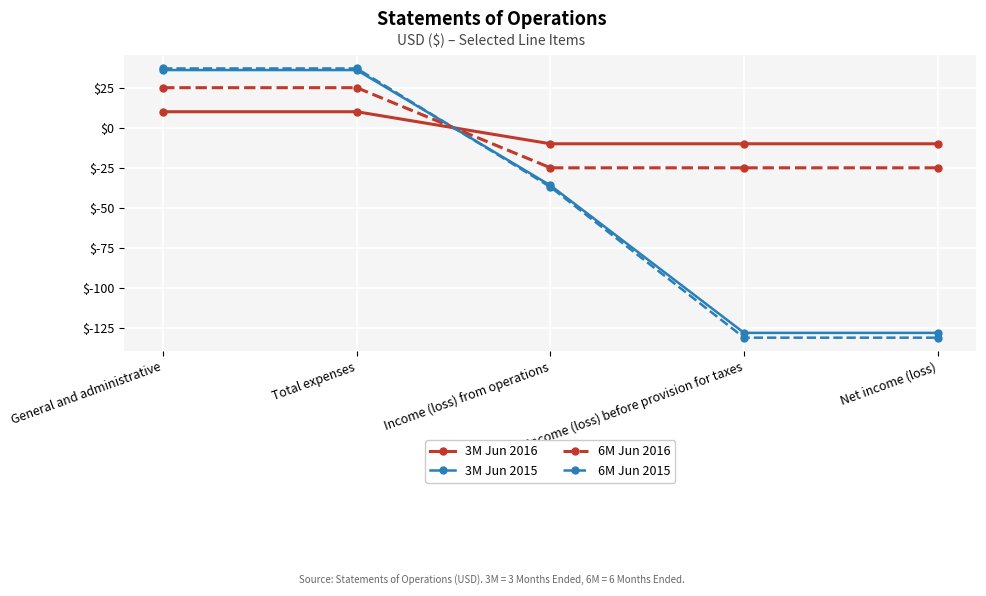

Which series ends up on top after the final intersection of 6M Jun 2016 and 3M Jun 2015?

6M Jun 2016